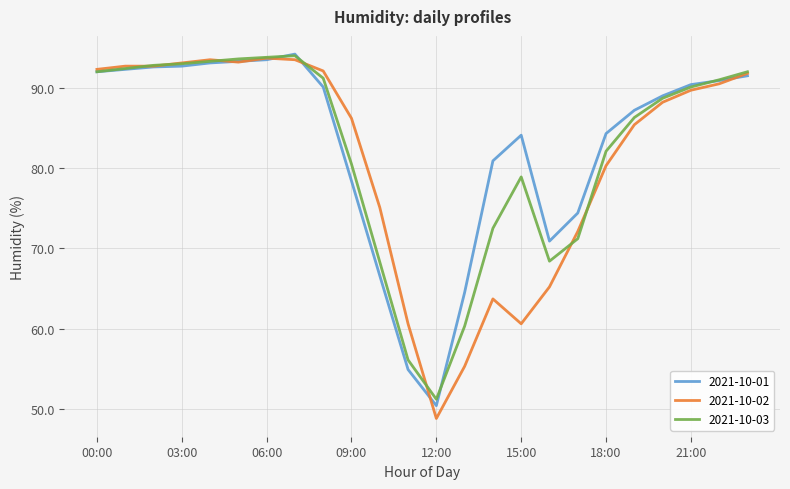

What is the greatest value displayed?

94.2